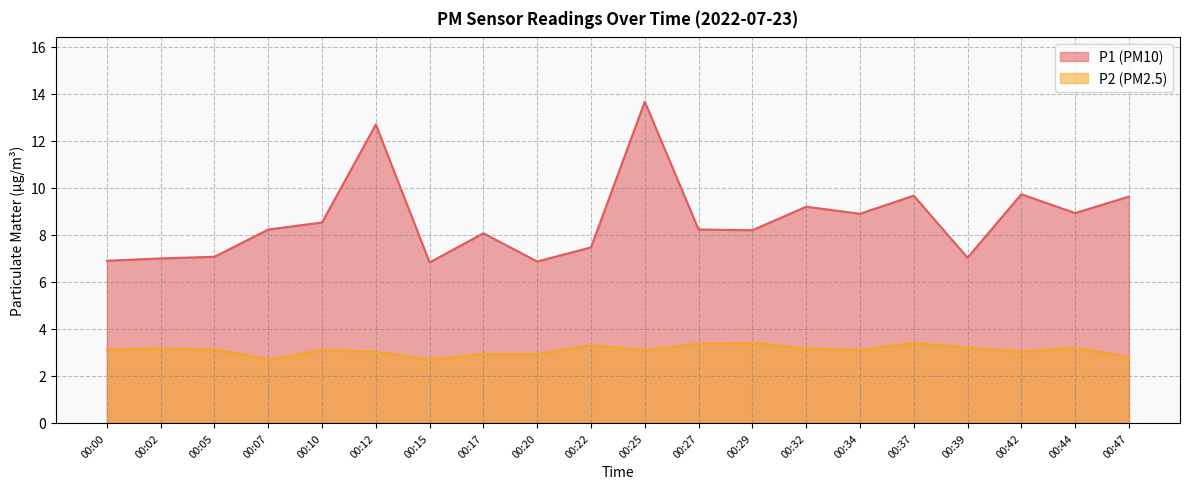

Reading left to right, what are all the values shown in this chart?

P1: 00:00=6.9	00:02=7.0	00:05=7.1	00:07=8.2	00:10=8.5	00:12=12.7	00:15=6.8	00:17=8.1	00:20=6.9	00:22=7.5	00:25=13.7	00:27=8.2	00:29=8.2	00:32=9.2	00:34=8.9	00:37=9.7	00:39=7.0	00:42=9.7	00:44=8.9	00:47=9.6
P2: 00:00=3.1	00:02=3.2	00:05=3.1	00:07=2.7	00:10=3.1	00:12=3.0	00:15=2.7	00:17=2.9	00:20=2.9	00:22=3.3	00:25=3.1	00:27=3.4	00:29=3.4	00:32=3.2	00:34=3.1	00:37=3.4	00:39=3.2	00:42=3.0	00:44=3.2	00:47=2.8